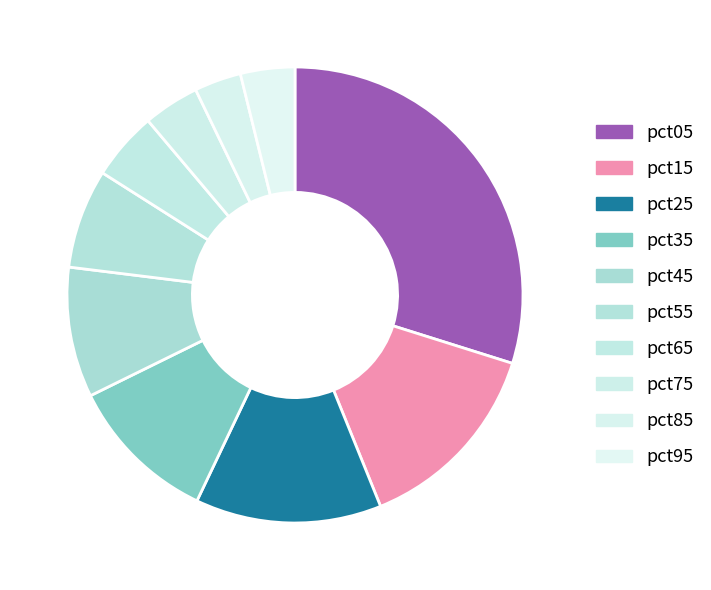

How many segments does this pie chart have?

10